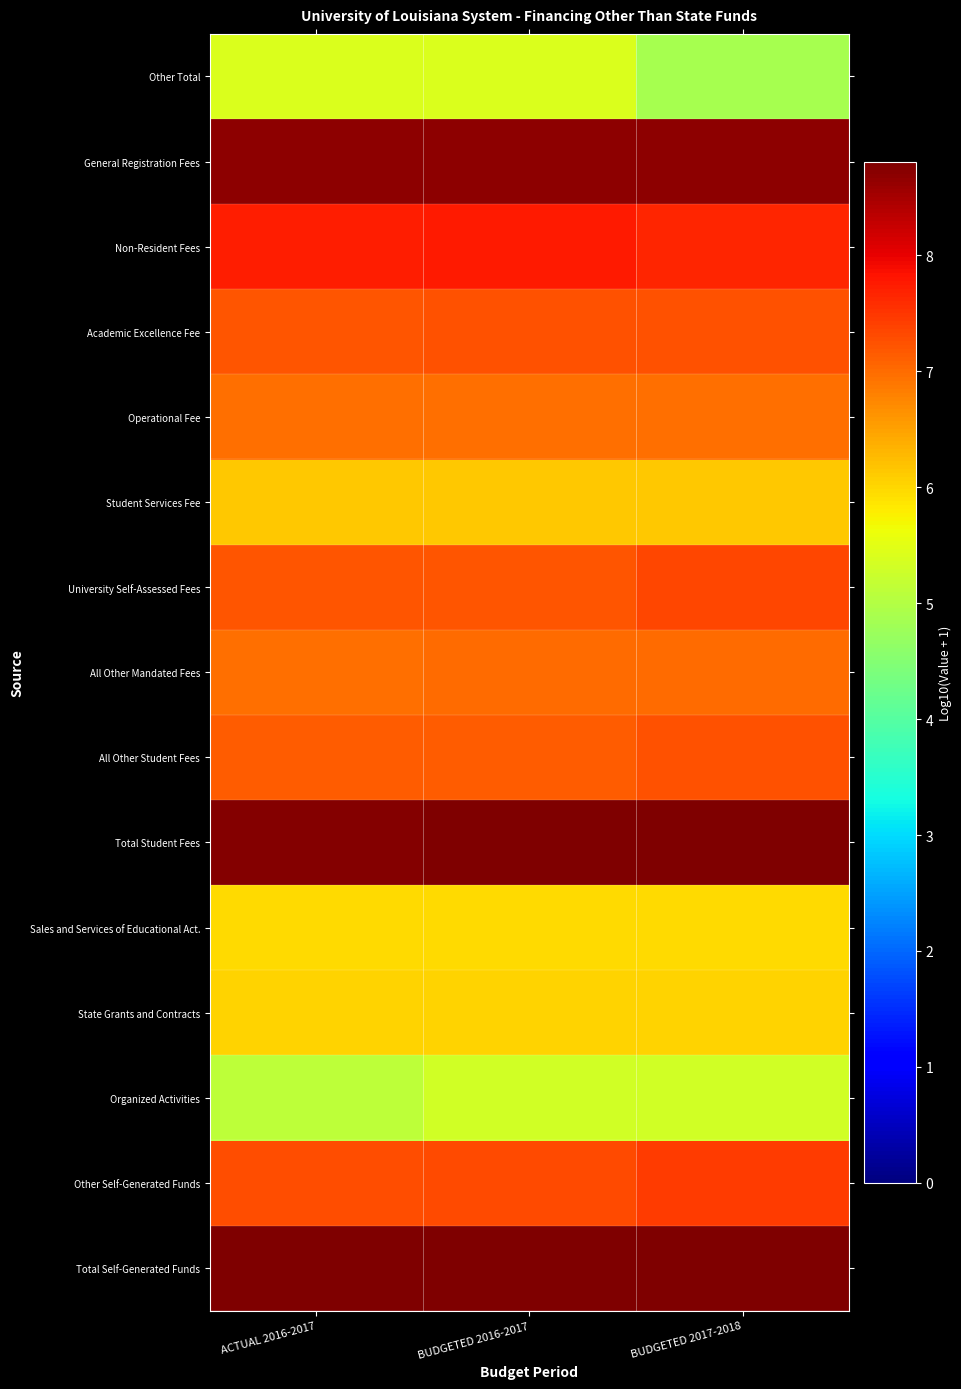

Reading right to left, what are all the values shown in this chart?

Other Total: BUDGETED 2017-2018=4.9	BUDGETED 2016-2017=5.4	ACTUAL 2016-2017=5.4
General Registration Fees: BUDGETED 2017-2018=8.7	BUDGETED 2016-2017=8.7	ACTUAL 2016-2017=8.7
Non-Resident Fees: BUDGETED 2017-2018=7.7	BUDGETED 2016-2017=7.8	ACTUAL 2016-2017=7.7
Academic Excellence Fee: BUDGETED 2017-2018=7.3	BUDGETED 2016-2017=7.2	ACTUAL 2016-2017=7.2
Operational Fee: BUDGETED 2017-2018=7.0	BUDGETED 2016-2017=7.0	ACTUAL 2016-2017=7.0
Student Services Fee: BUDGETED 2017-2018=6.1	BUDGETED 2016-2017=6.1	ACTUAL 2016-2017=6.1
University Self-Assessed Fees: BUDGETED 2017-2018=7.3	BUDGETED 2016-2017=7.2	ACTUAL 2016-2017=7.2
All Other Mandated Fees: BUDGETED 2017-2018=7.0	BUDGETED 2016-2017=7.0	ACTUAL 2016-2017=7.0
All Other Student Fees: BUDGETED 2017-2018=7.2	BUDGETED 2016-2017=7.1	ACTUAL 2016-2017=7.1
Total Student Fees: BUDGETED 2017-2018=8.8	BUDGETED 2016-2017=8.8	ACTUAL 2016-2017=8.8
Sales and Services of Educational Act.: BUDGETED 2017-2018=6.0	BUDGETED 2016-2017=6.0	ACTUAL 2016-2017=6.0
State Grants and Contracts: BUDGETED 2017-2018=6.0	BUDGETED 2016-2017=6.0	ACTUAL 2016-2017=6.0
Organized Activities: BUDGETED 2017-2018=5.3	BUDGETED 2016-2017=5.3	ACTUAL 2016-2017=5.1
Other Self-Generated Funds: BUDGETED 2017-2018=7.4	BUDGETED 2016-2017=7.3	ACTUAL 2016-2017=7.3
Total Self-Generated Funds: BUDGETED 2017-2018=8.8	BUDGETED 2016-2017=8.8	ACTUAL 2016-2017=8.8